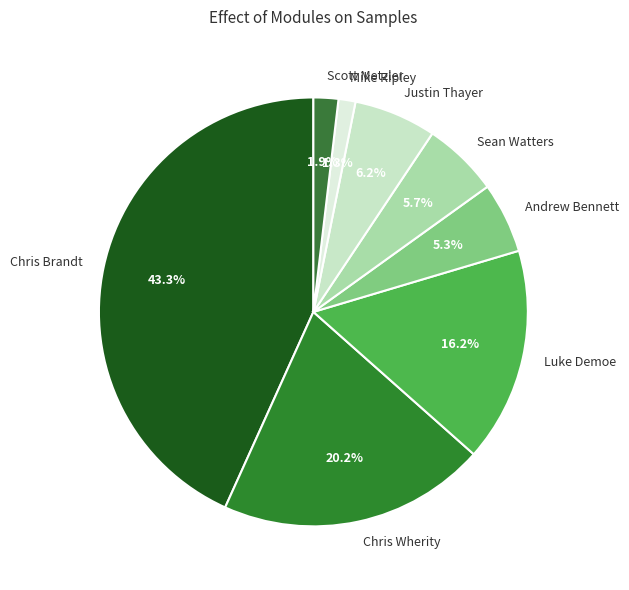

Does Chris Brandt represent more than half of the total?

No